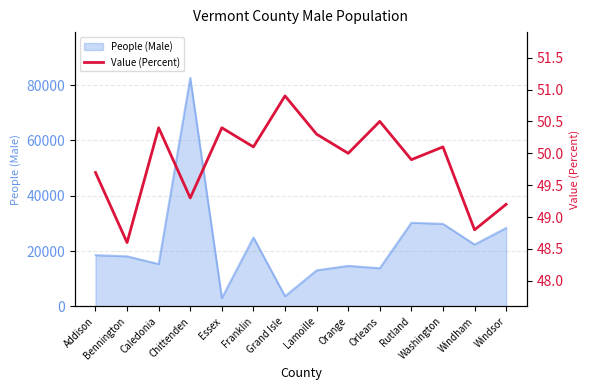

Is it true that the value at Windsor is 49.2?

True